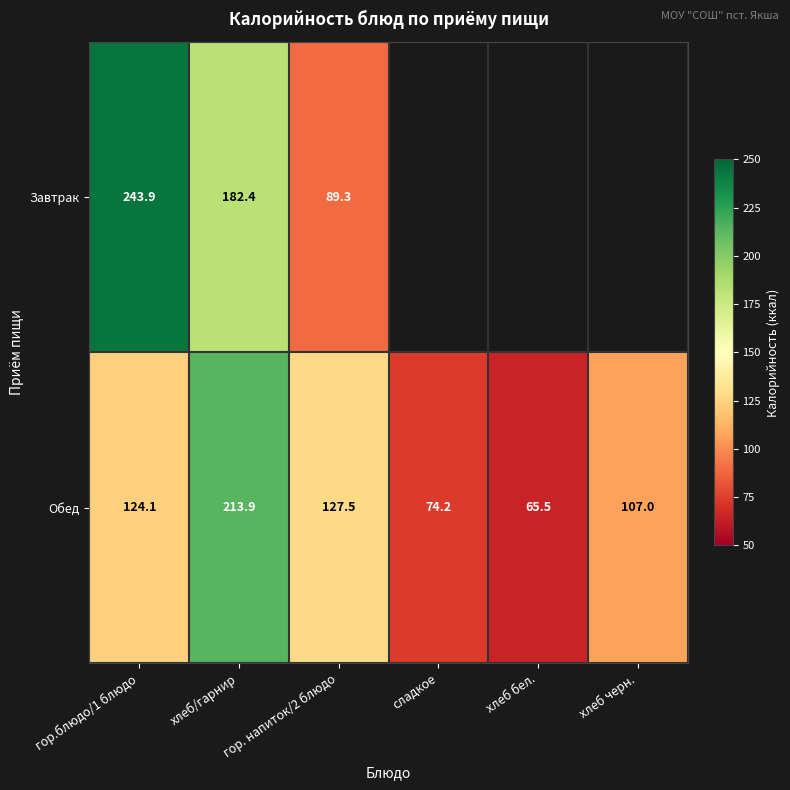

Is it true that Обед equals 65.5 at хлеб бел.?

True